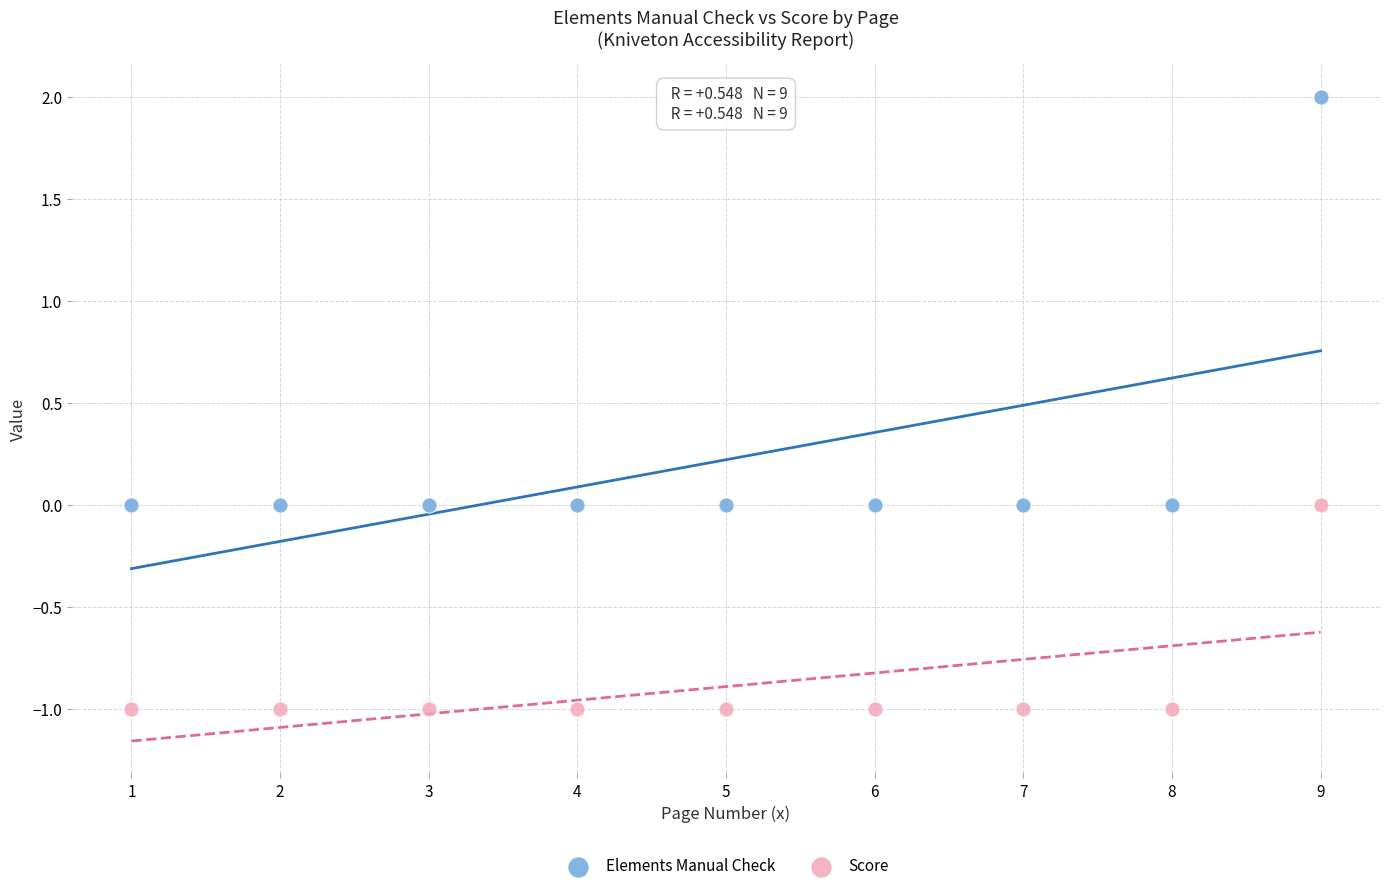

Which series has the largest Y range (max minus min)?

Elements Manual Check